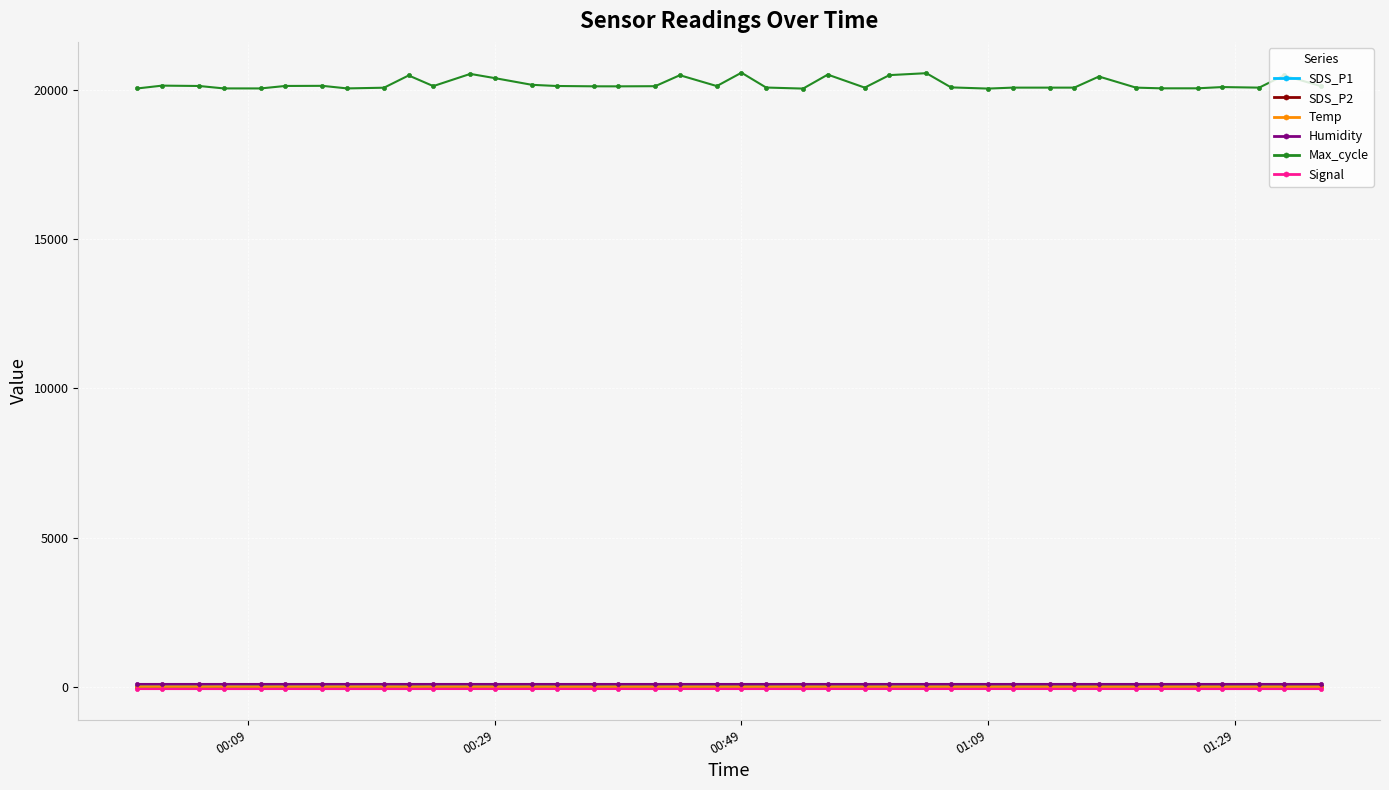

What is the minimum value for Max_cycle?

20048.0